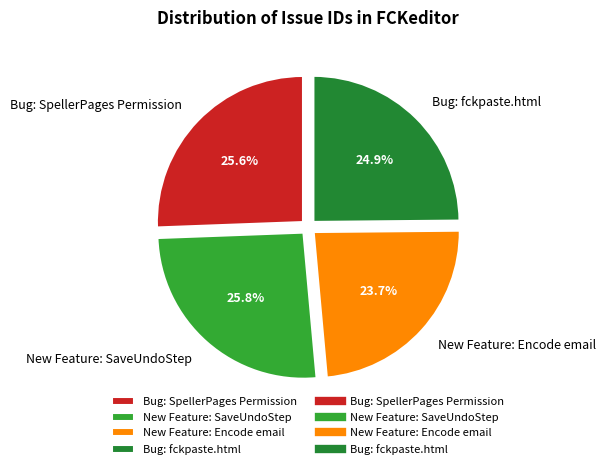

What percentage do Bug: SpellerPages Permission and New Feature: SaveUndoStep together represent?

51.4%